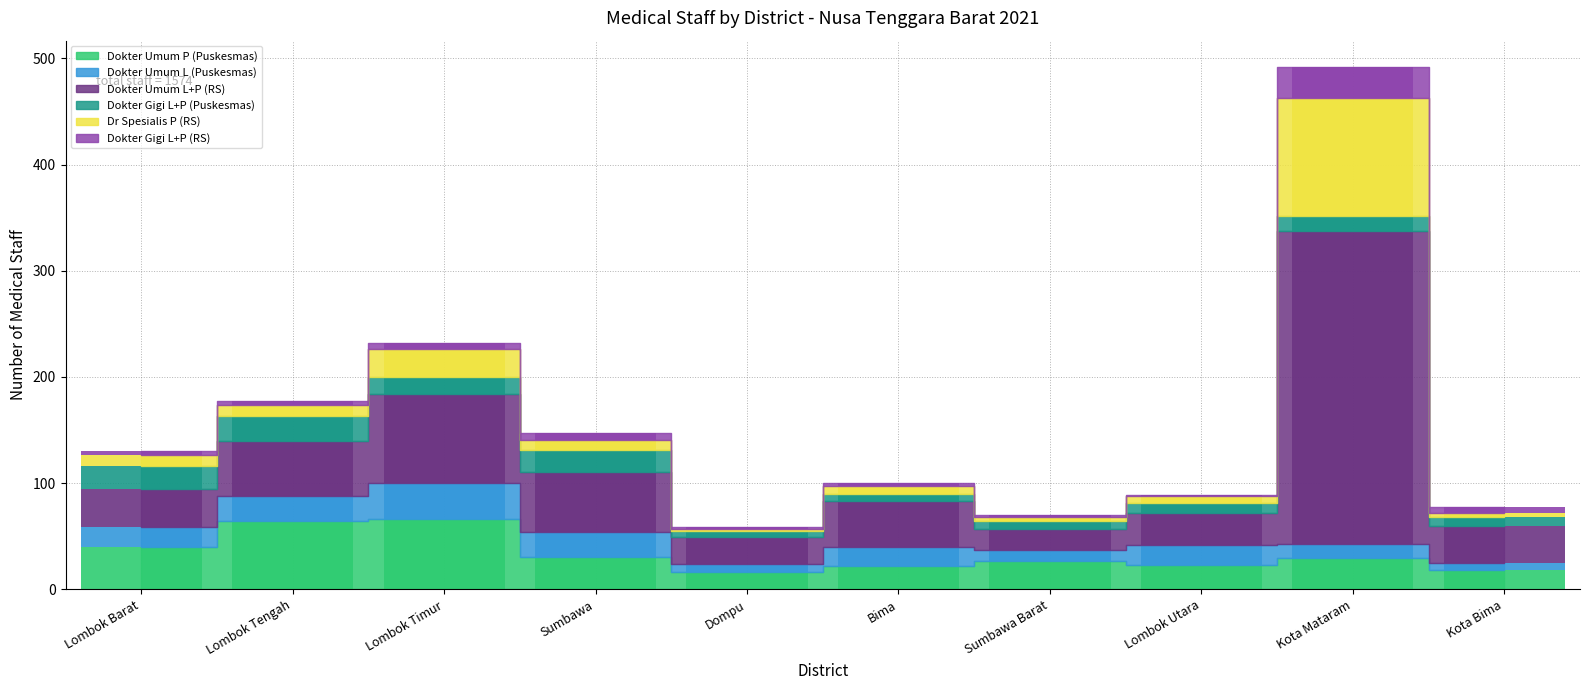

Reading left to right, transcribe all the data shown in this chart.

Dokter Umum P (Puskesmas): Lombok Barat=40	Lombok Tengah=64	Lombok Timur=66	Sumbawa=31	Dompu=16	Bima=22	Sumbawa Barat=27	Lombok Utara=23	Kota Mataram=30	Kota Bima=18
Dokter Umum L (Puskesmas): Lombok Barat=19	Lombok Tengah=24	Lombok Timur=34	Sumbawa=23	Dompu=8	Bima=18	Sumbawa Barat=10	Lombok Utara=19	Kota Mataram=13	Kota Bima=7
Dokter Umum L+P (RS): Lombok Barat=36	Lombok Tengah=52	Lombok Timur=84	Sumbawa=57	Dompu=25	Bima=43	Sumbawa Barat=20	Lombok Utara=30	Kota Mataram=294	Kota Bima=35
Dokter Gigi L+P (Puskesmas): Lombok Barat=21	Lombok Tengah=23	Lombok Timur=16	Sumbawa=20	Dompu=6	Bima=7	Sumbawa Barat=7	Lombok Utara=9	Kota Mataram=15	Kota Bima=8
Dr Spesialis P (RS): Lombok Barat=11	Lombok Tengah=11	Lombok Timur=26	Sumbawa=10	Dompu=2	Bima=7	Sumbawa Barat=4	Lombok Utara=7	Kota Mataram=111	Kota Bima=4
Dokter Gigi L+P (RS): Lombok Barat=3	Lombok Tengah=3	Lombok Timur=6	Sumbawa=6	Dompu=2	Bima=3	Sumbawa Barat=2	Lombok Utara=1	Kota Mataram=29	Kota Bima=6